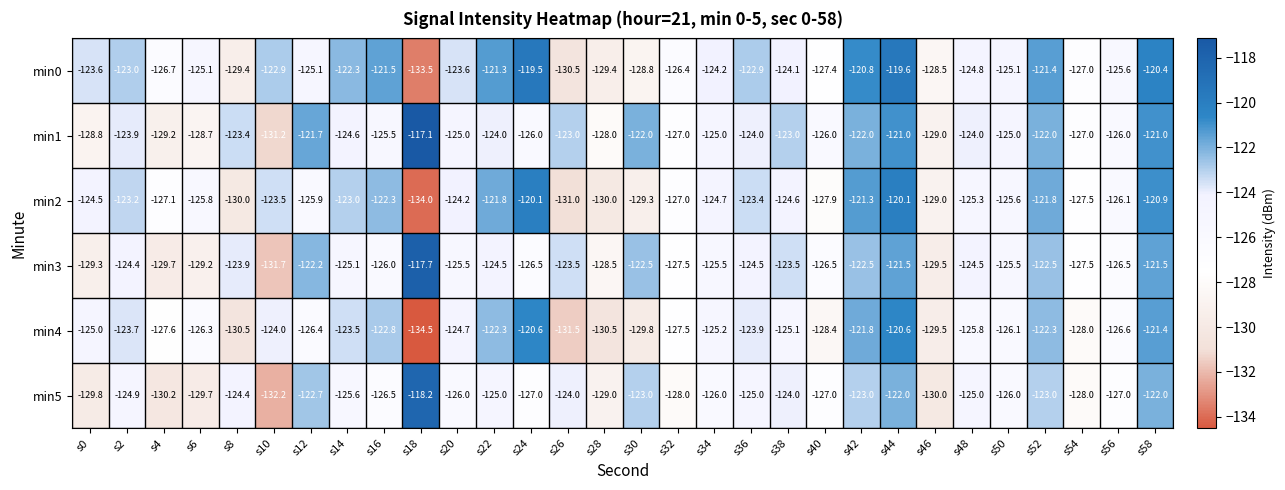

How many categories are shown in the chart?

30